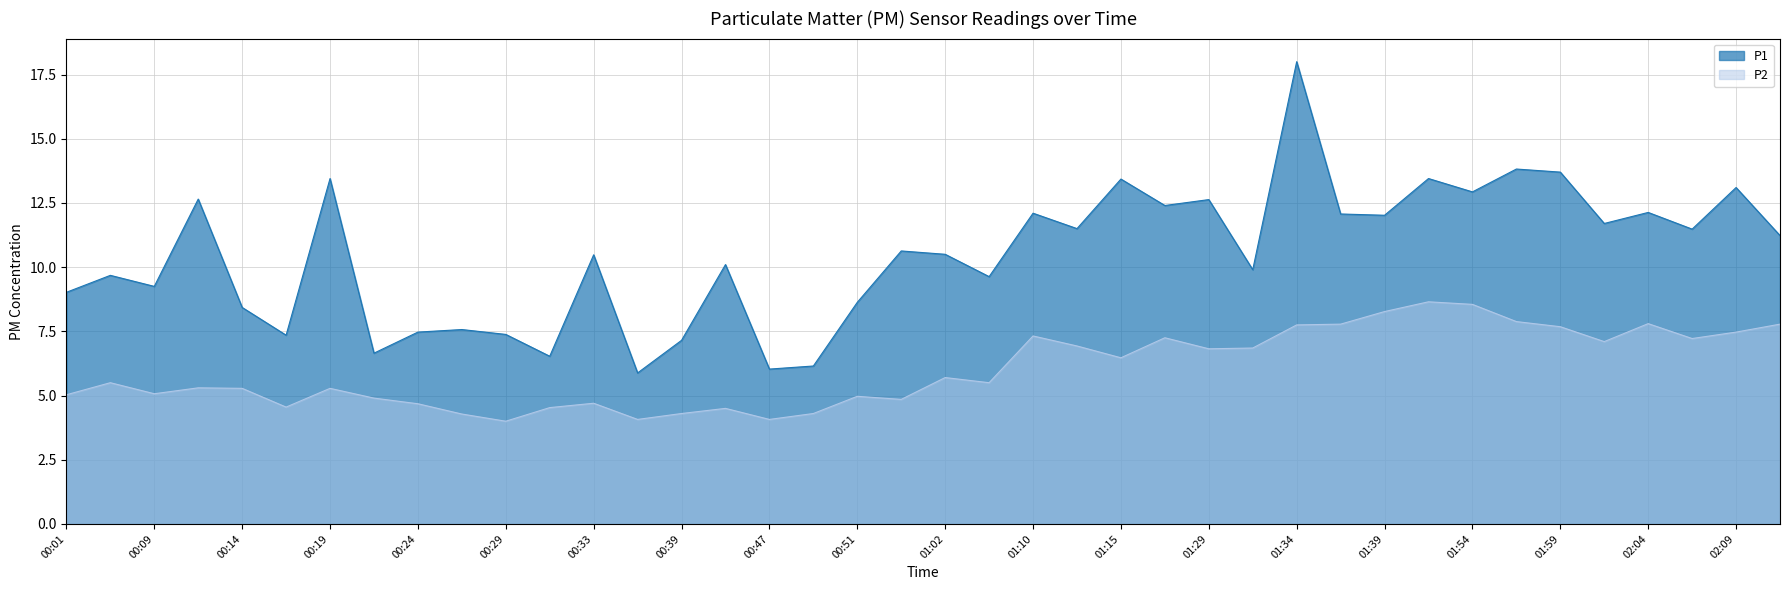

Which category has the highest value in the P2 series?

01:45